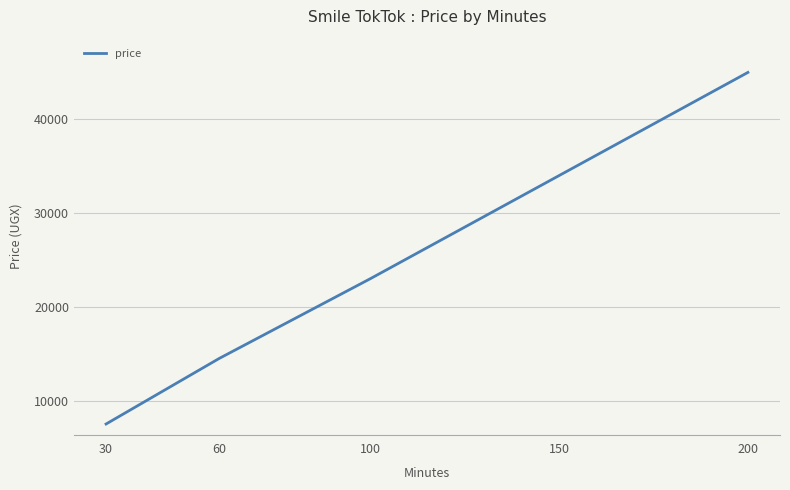

What is the approximate value at 150, to the nearest 10?

34000